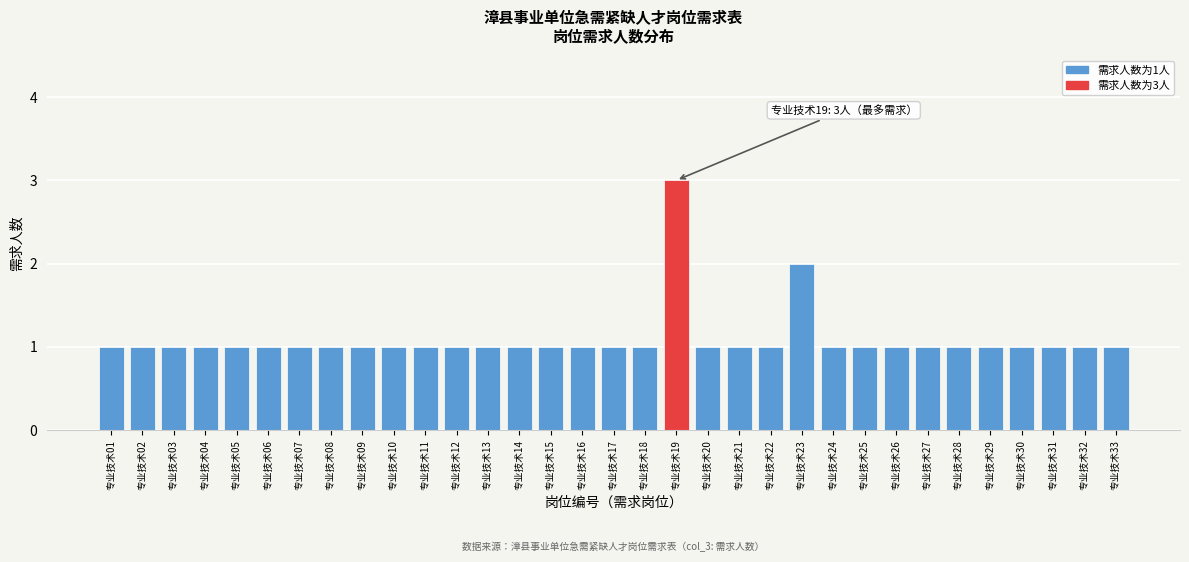

What is the value of the 21st bar from the left?

1